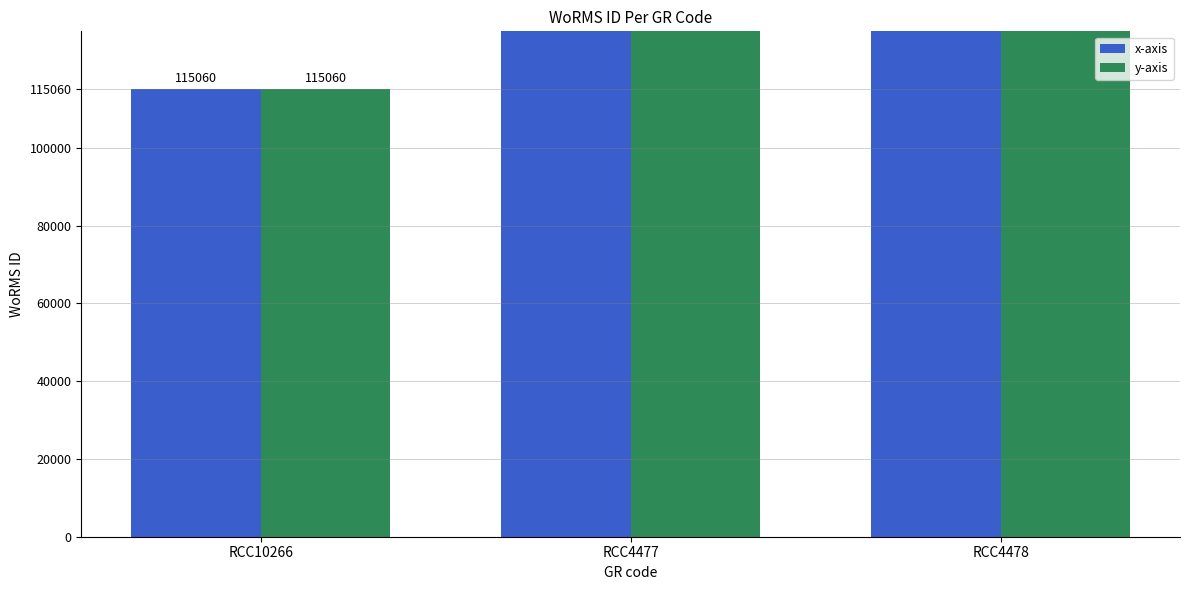

At RCC4477, list the series in order from largest to smallest.

x-axis, y-axis